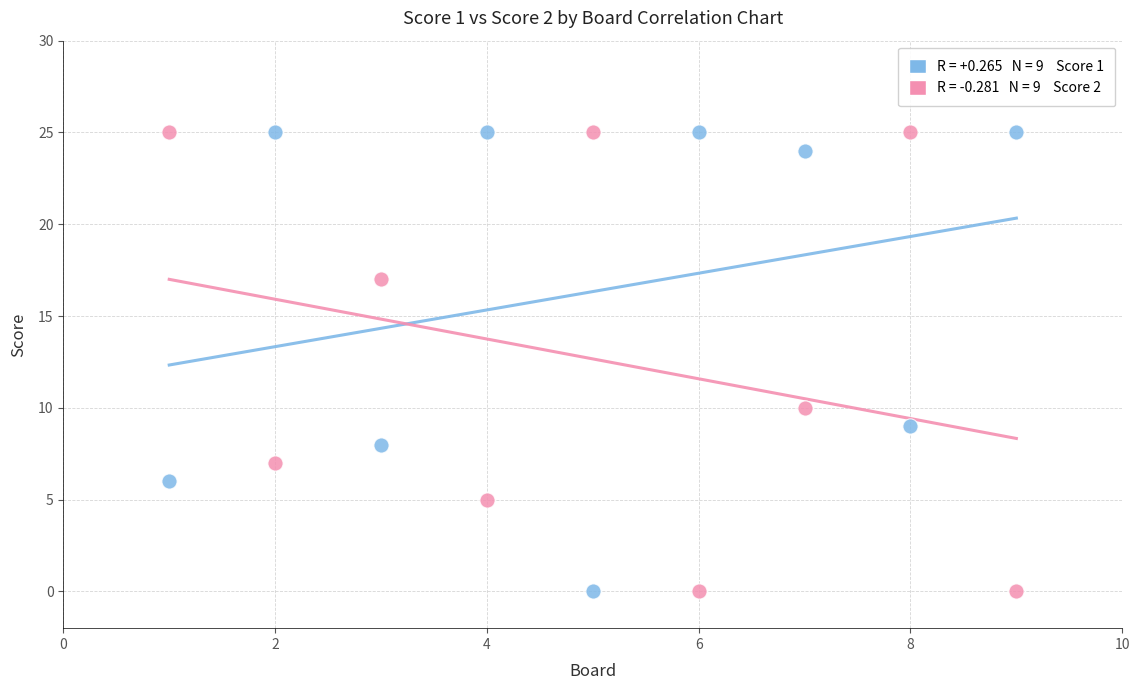

Across all data points, what is the range of X values (max minus min)?

8